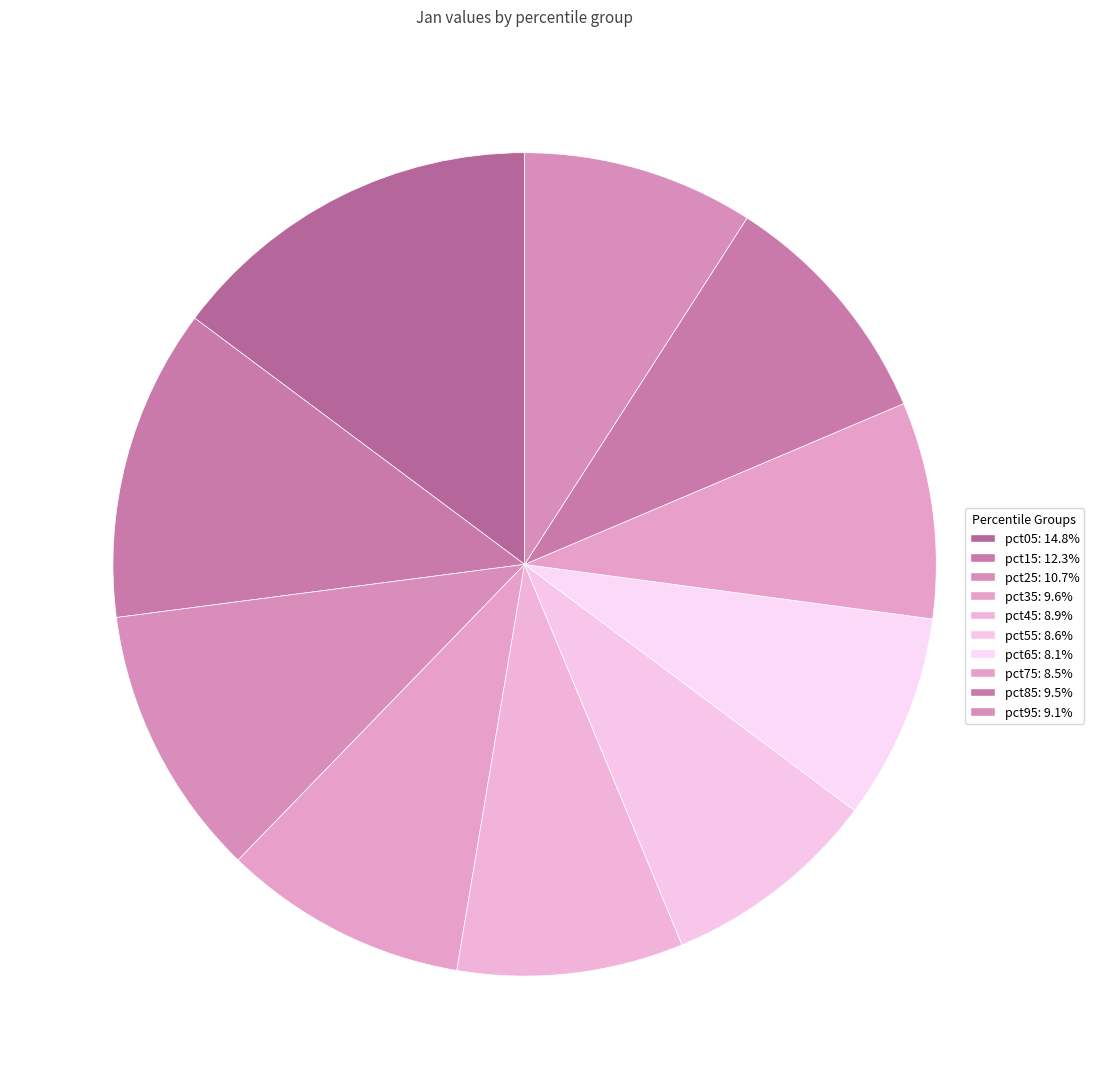

To the nearest percent, what percentage of the pie is pct55?

9%